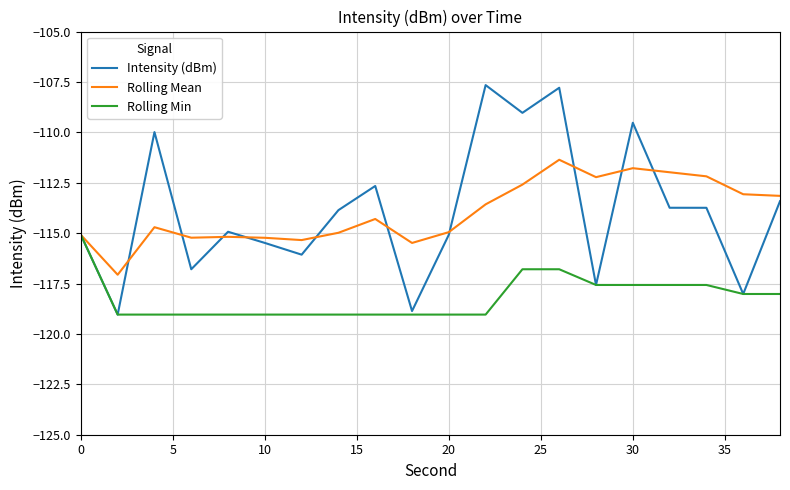

Which series has the largest range (max minus min)?

Intensity (dBm)